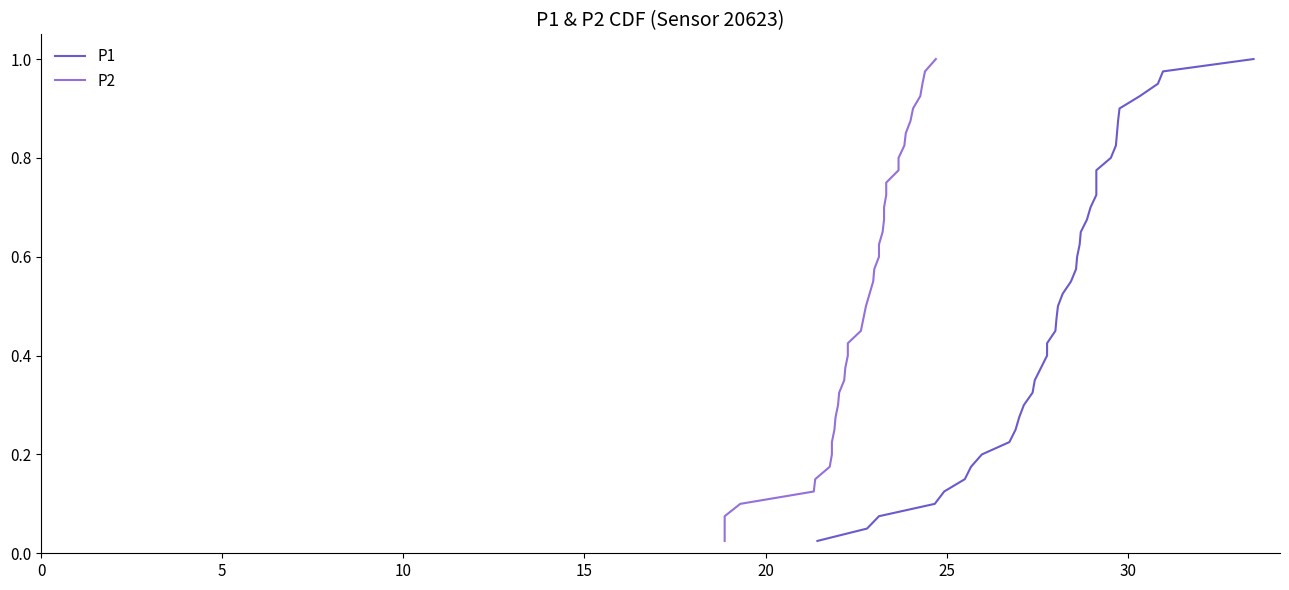

The P2 series shows 0.1 at 20. True or false?

False